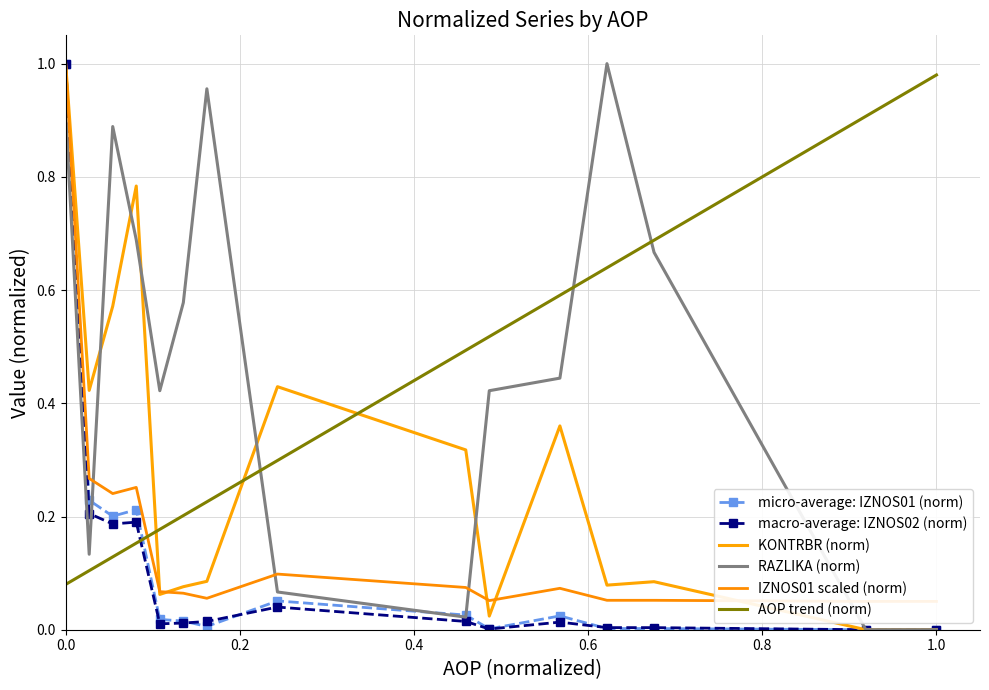

At how many categories does at least one series exceed 0?

15